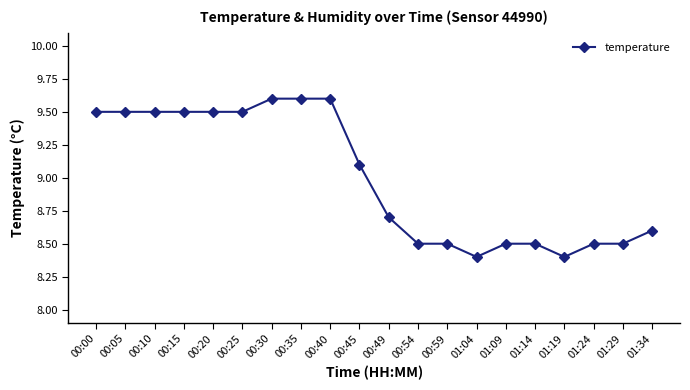

What position from the left is 00:45?

10